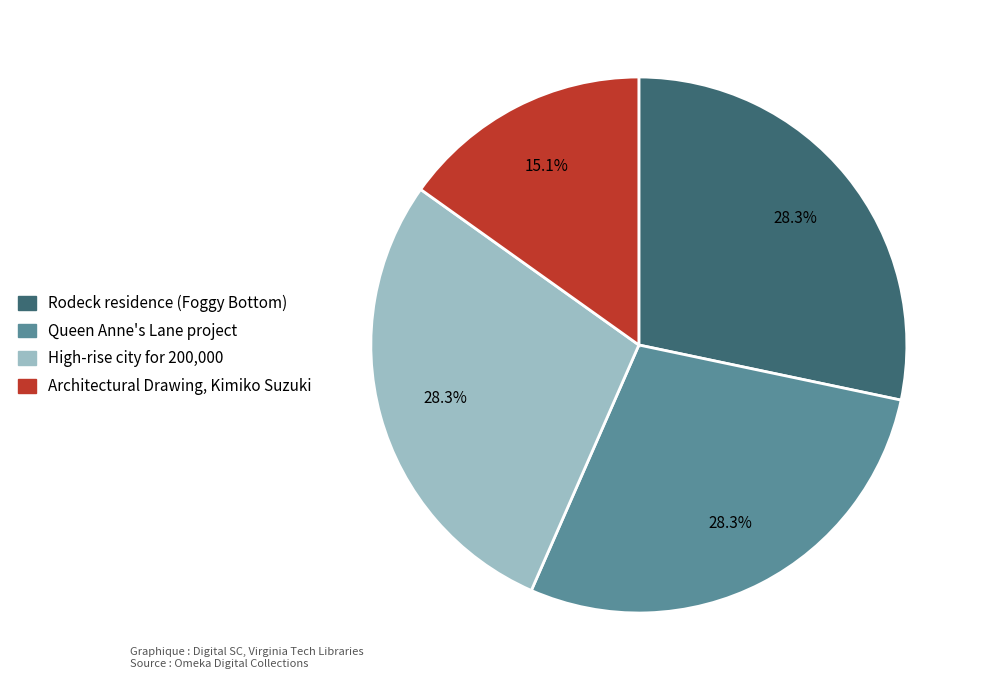

To the nearest percent, what is the average slice percentage?

25%